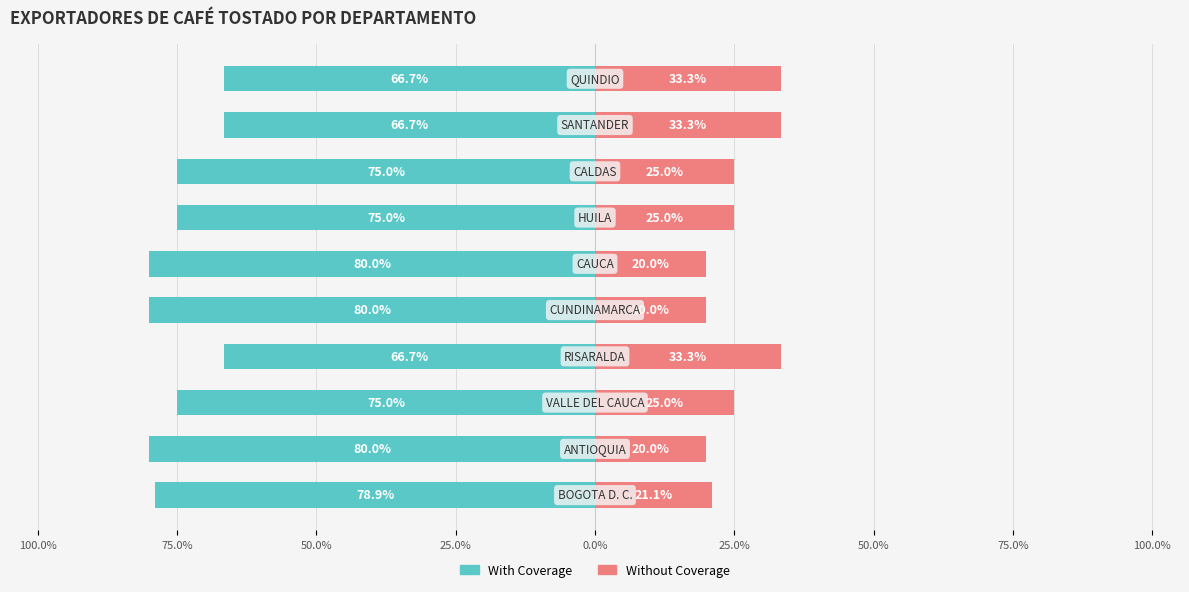

What is the maximum value for Without Coverage?

33.3